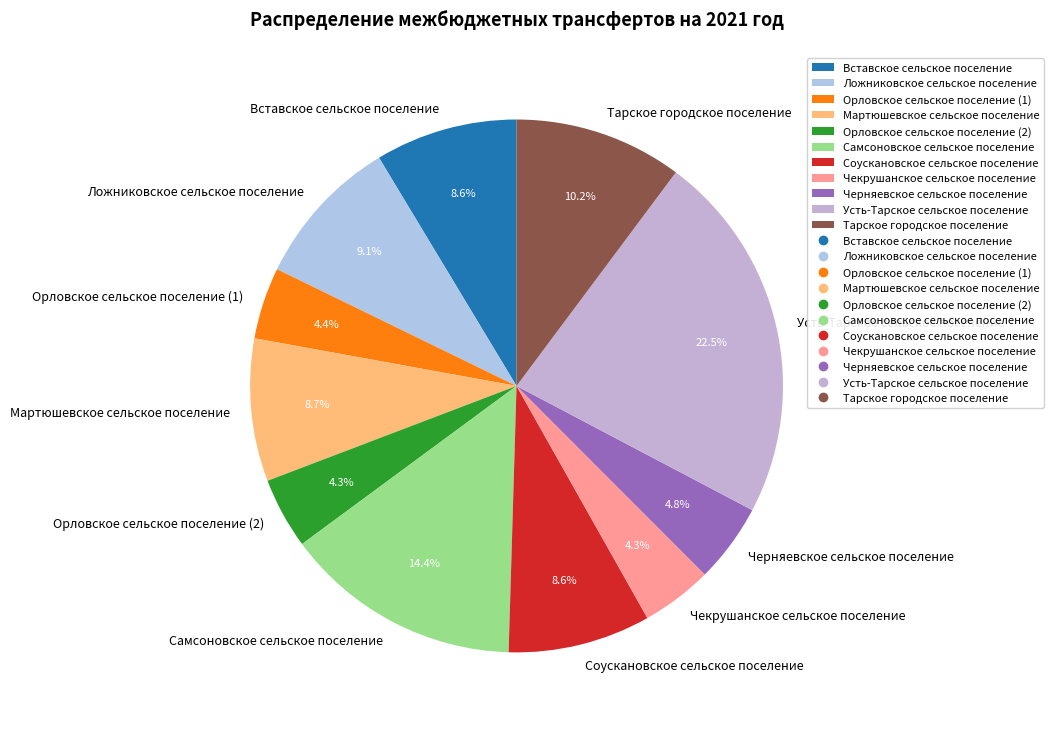

To the nearest percent, what is the average slice percentage?

9%